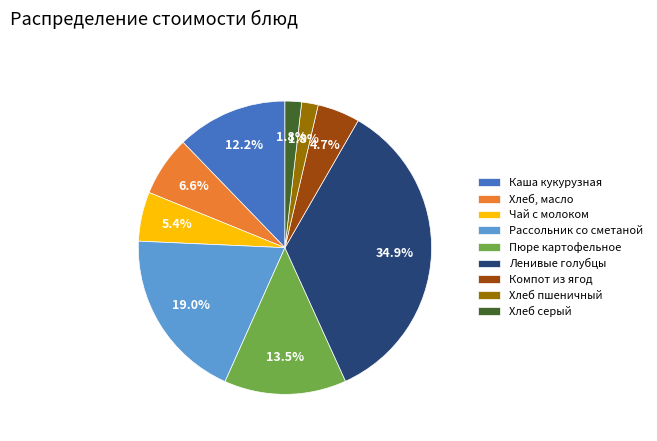

How many slices are in this pie chart?

9